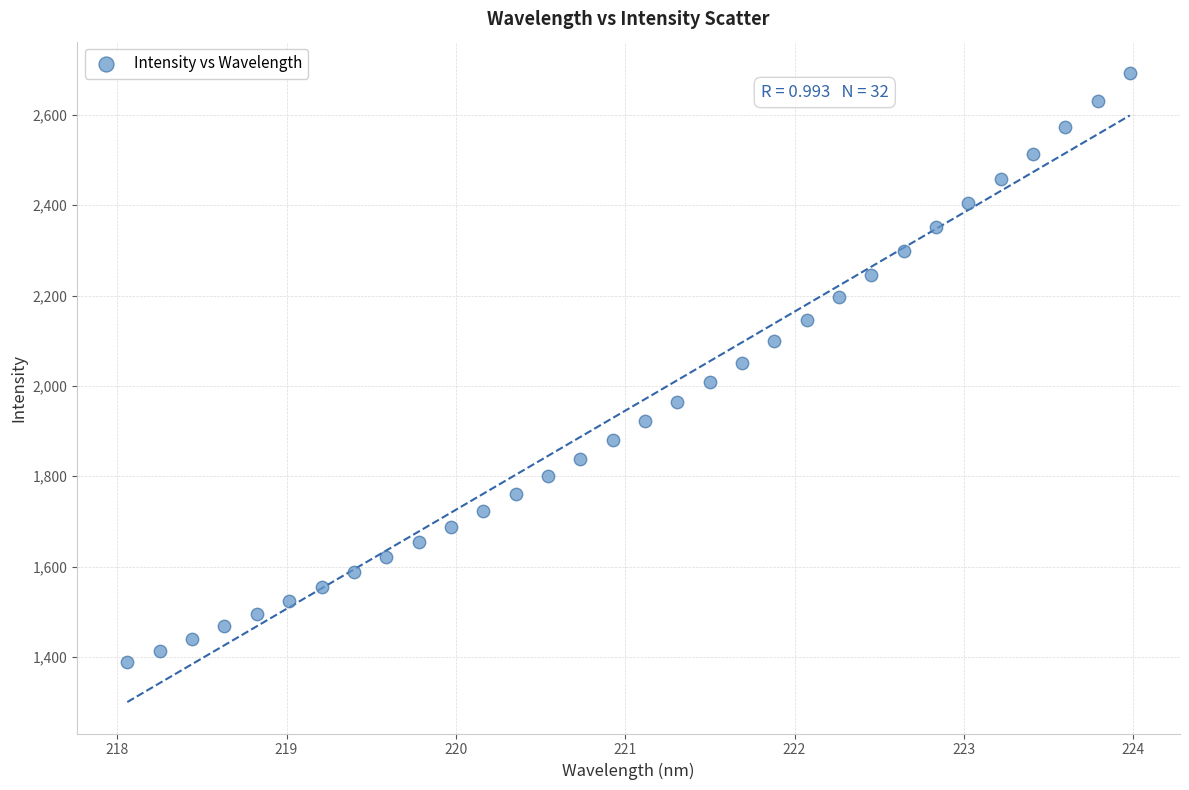

What is the range of X values (max minus min)?

5.9